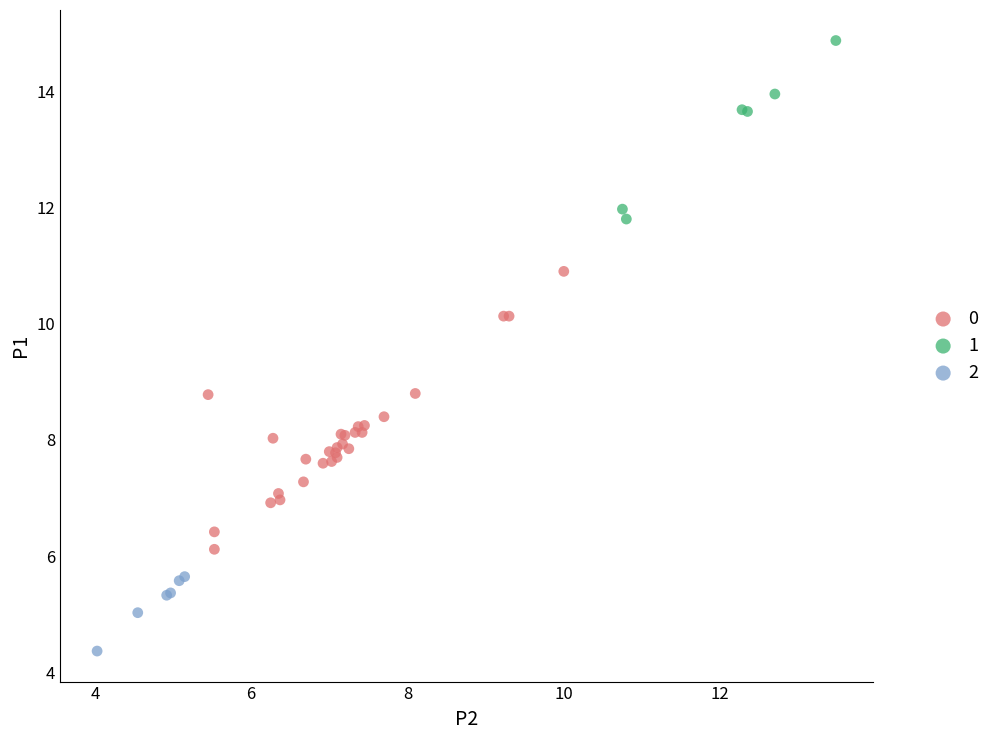

What are all the series names shown in the legend?

0, 1, 2